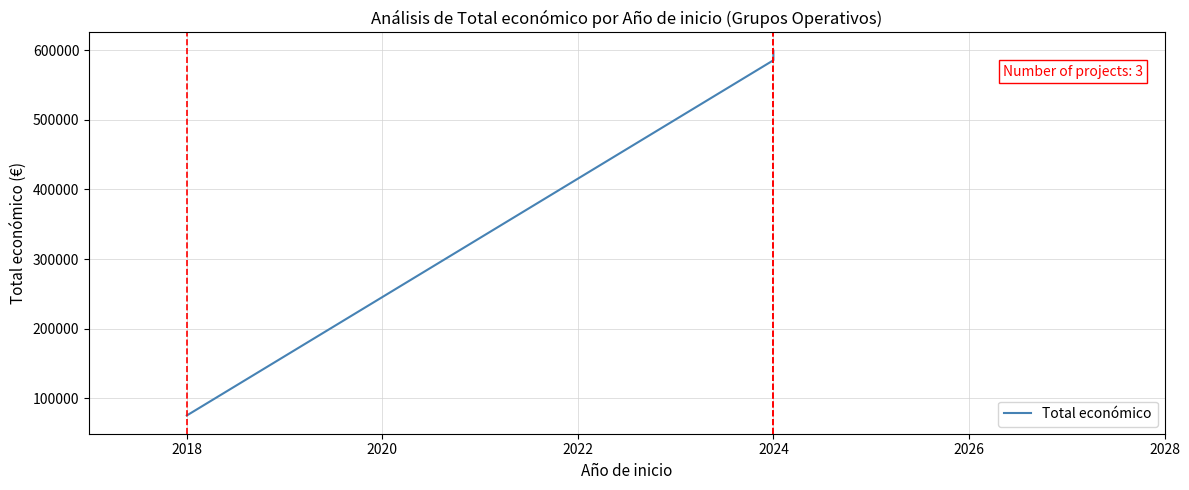

True or false: the data shows 27772 at 2018.

False